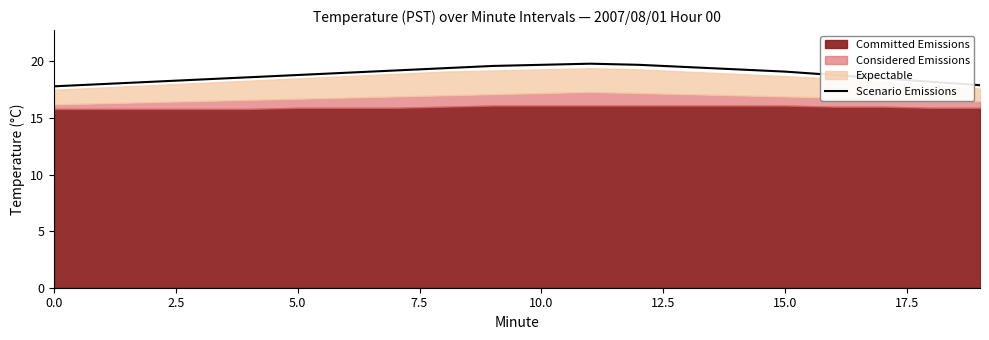

At which category does the chart reach its peak across all series?

11